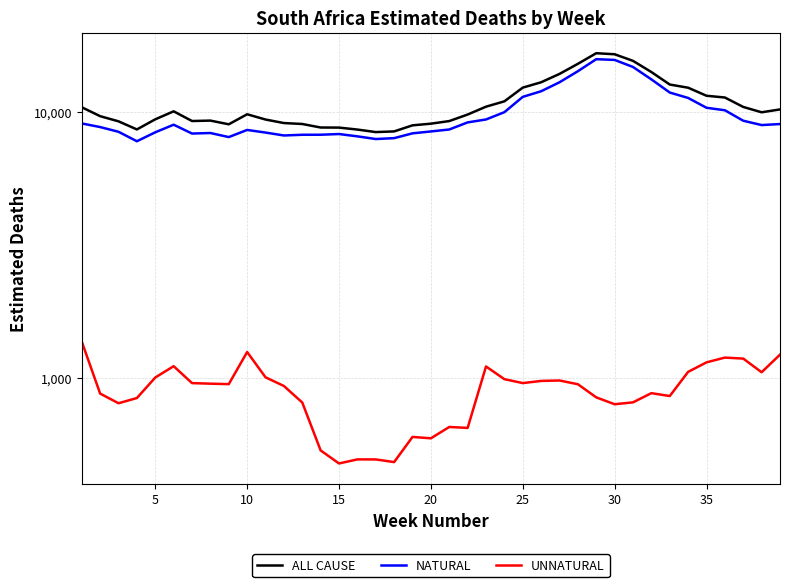

True or false: ALL CAUSE and NATURAL intersect in this chart.

False